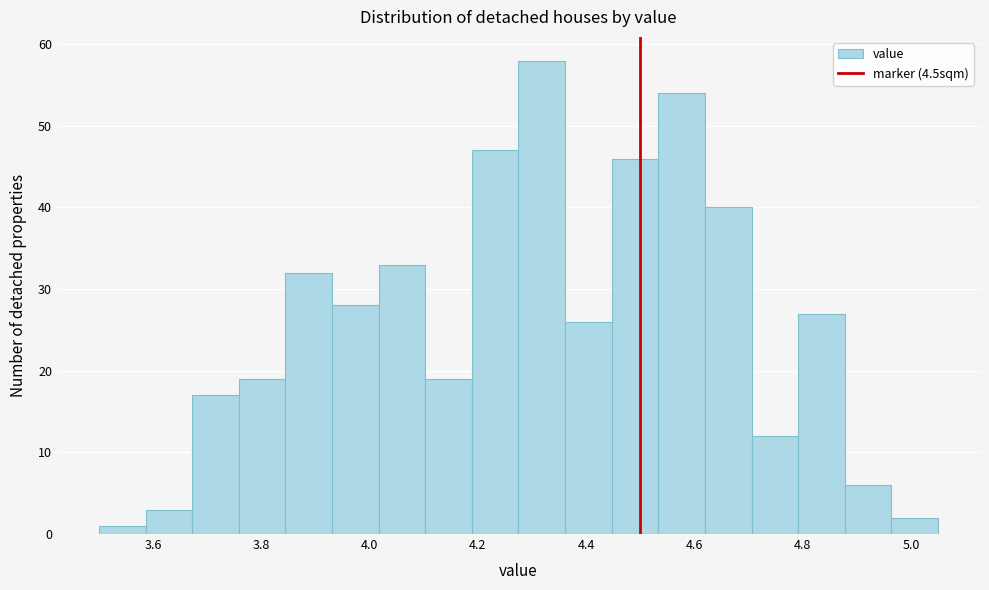

Over which range of the x-axis is the bar tallest?

4.28 to 4.36